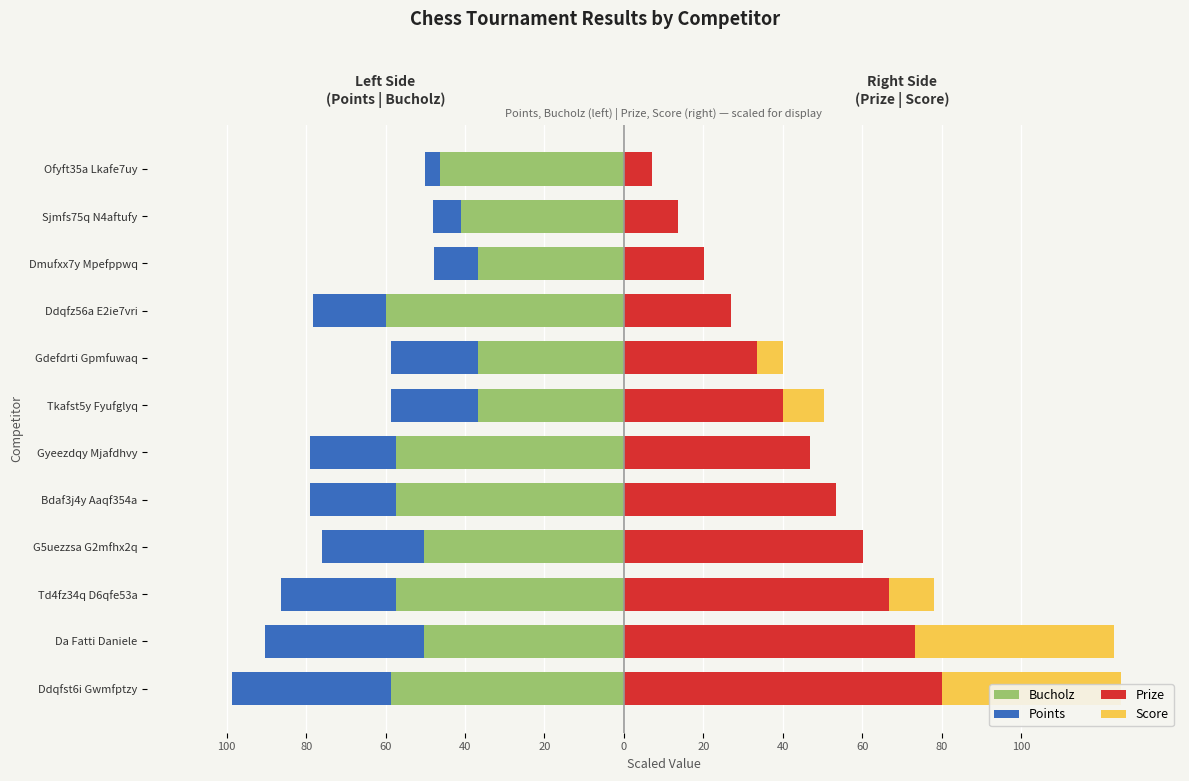

How many positive values does the Score series have?

5